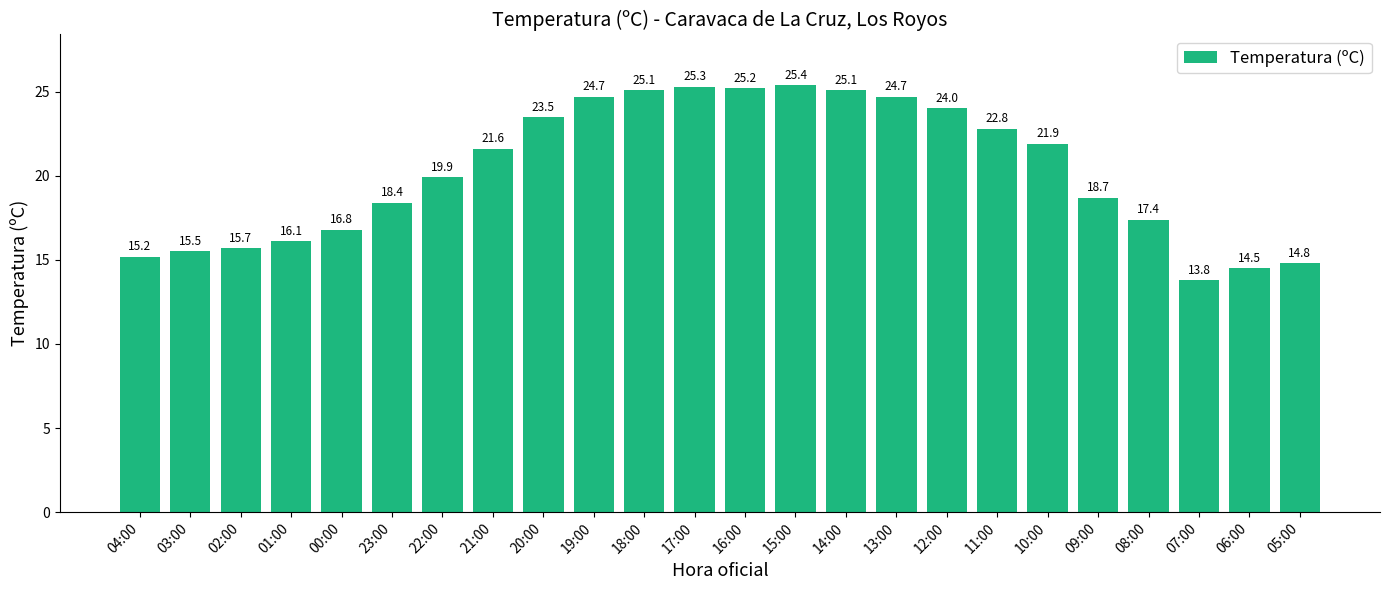

The value at 00:00 is 24.3. True or false?

False